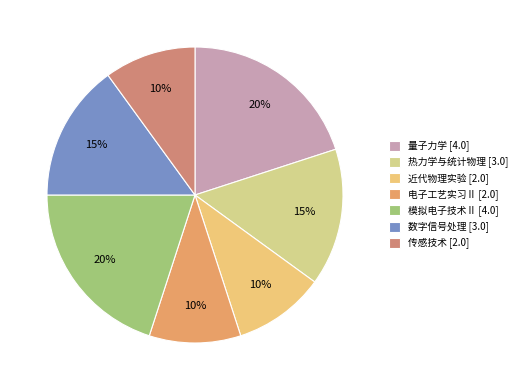

Count the number of slices in the pie.

7